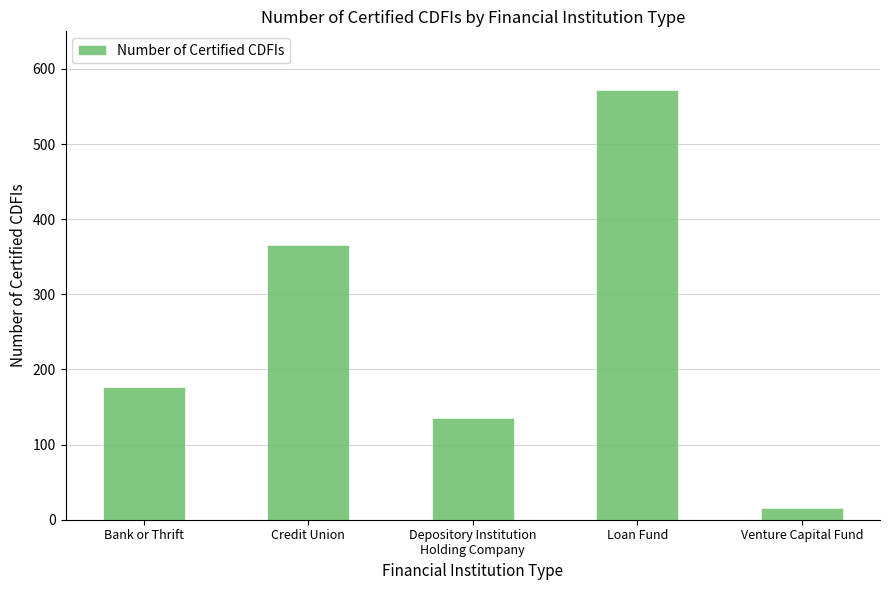

List the labels in order of value, smallest first.

Venture Capital Fund, Depository Institution
Holding Company, Bank or Thrift, Credit Union, Loan Fund